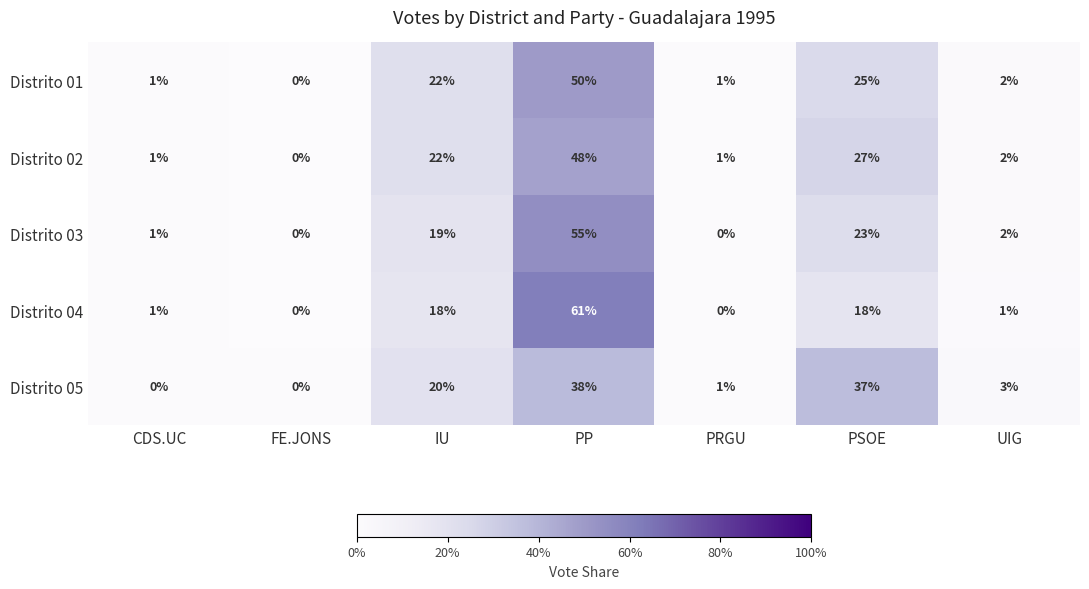

How many distinct data groups are displayed?

5